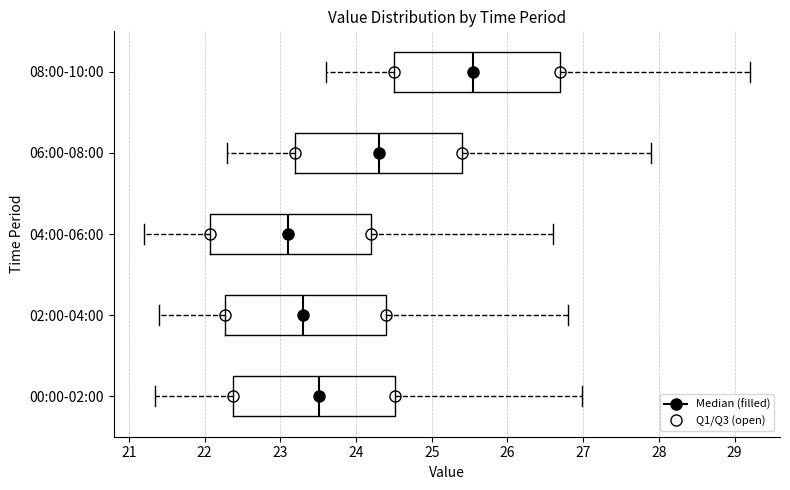

Reading bottom to top, read every box against the x-axis: the position of its median line, the range the box covers, and the ends of its whiskers. The values are not printed on the chart, so give them approximately, as read against the axis.

00:00-02:00: median 23.5, box 22.4 to 24.5, whiskers 21.4 to 27.0
02:00-04:00: median 23.3, box 22.3 to 24.4, whiskers 21.4 to 26.8
04:00-06:00: median 23.1, box 22.1 to 24.2, whiskers 21.2 to 26.6
06:00-08:00: median 24.3, box 23.2 to 25.4, whiskers 22.3 to 27.9
08:00-10:00: median 25.6, box 24.5 to 26.7, whiskers 23.6 to 29.2